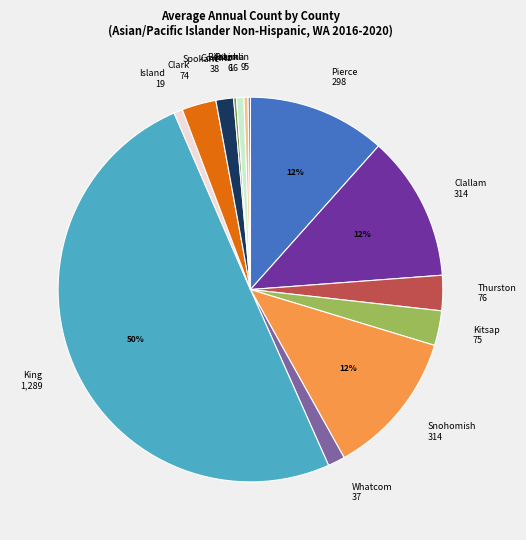

Combined, do Kitsap 75 and Clark 74 account for over 50%?

No